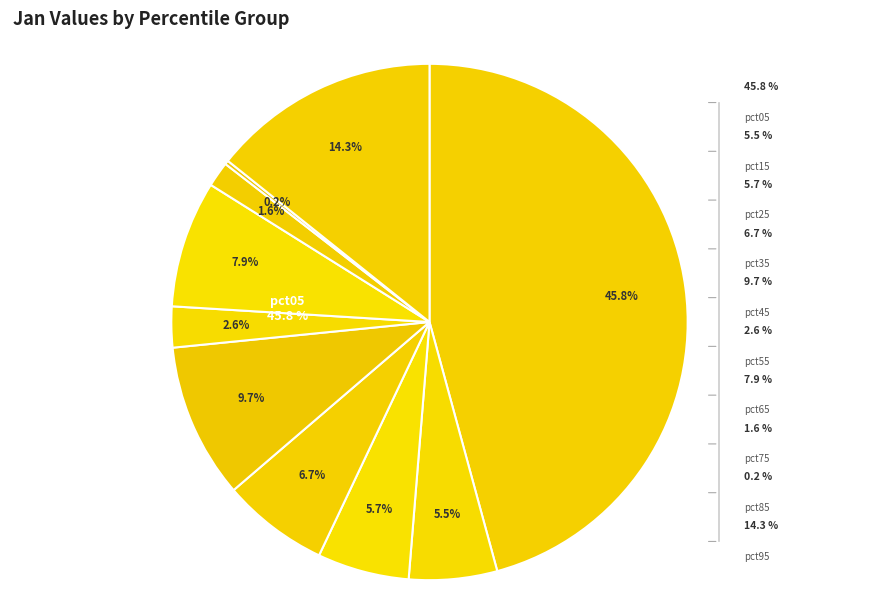

How many segments does this pie chart have?

10